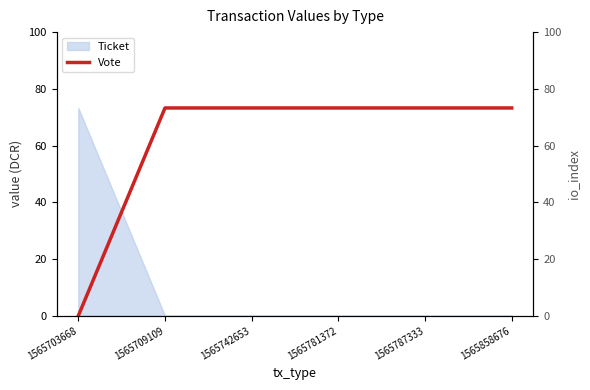

What is the average value?

61.1